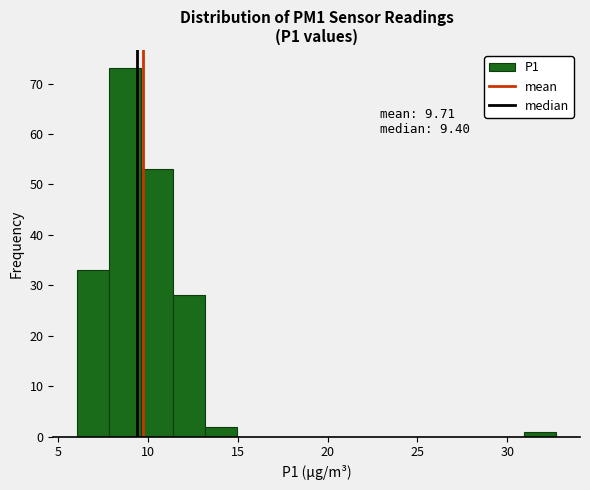

Around what value on the x-axis is the tallest bar? Give the approximate position of its centre, as read against the axis.

8.5